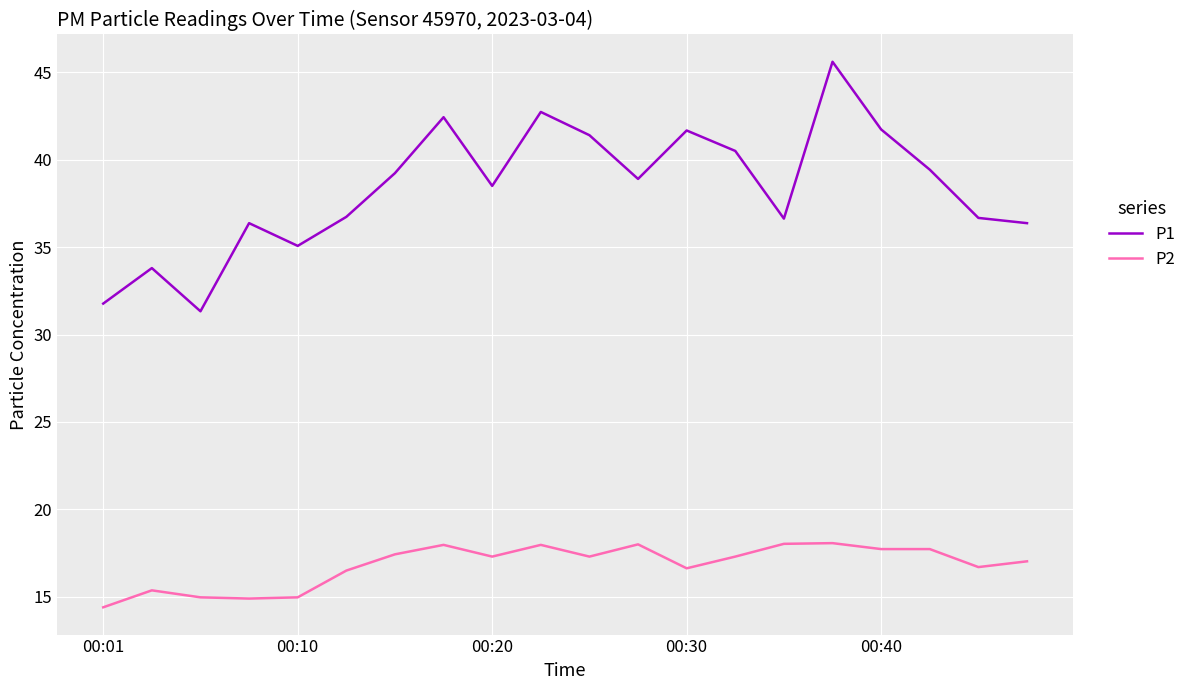

True or false: P2 and P1 intersect in this chart.

False